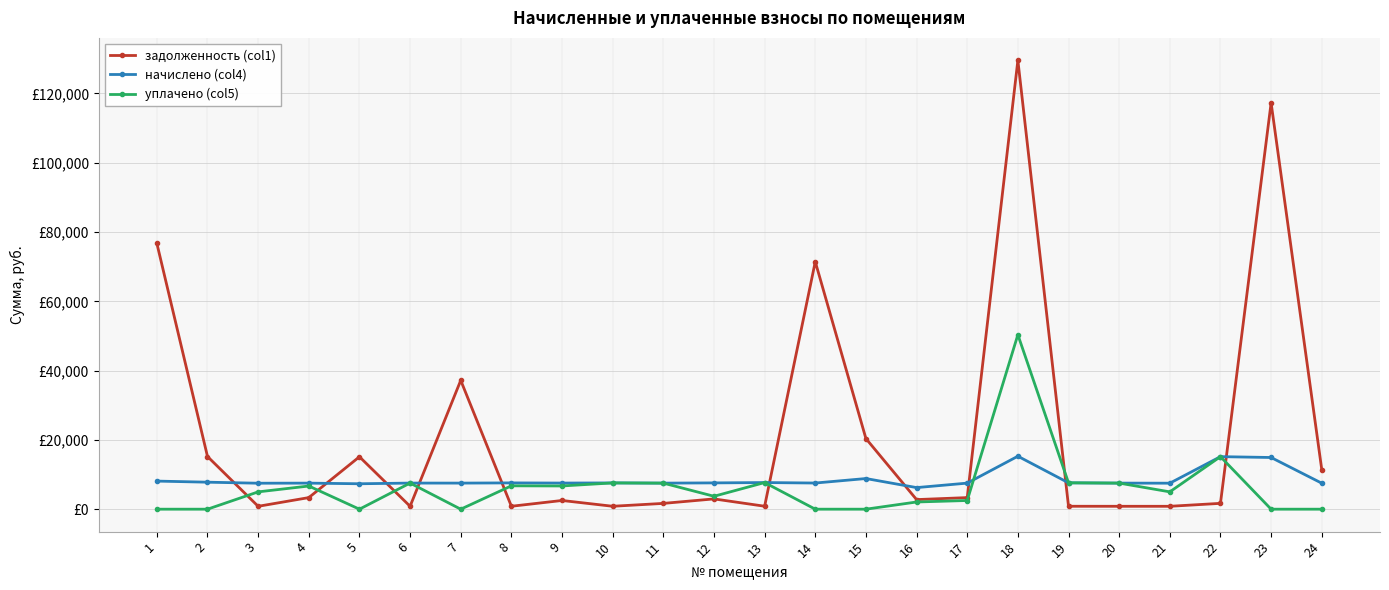

Reading right to left, transcribe all the data shown in this chart.

задолженность (col1): 24=11445.6	23=117294.4	22=1685.1	21=833.8	20=836.7	19=845.5	18=129572.5	17=3343.8	16=2769.9	15=20384.4	14=71441.2	13=854.2	12=2967.5	11=1671.9	10=842.5	9=2514.4	8=843.3	7=37190.4	6=837.4	5=15131.5	4=3343.8	3=833.0	2=15208.0	1=76740.1
начислено (col4): 24=7503.8	23=14921.8	22=15165.5	21=7503.8	20=7530.1	19=7609.1	18=15290.7	17=7523.5	16=6232.2	15=8847.7	14=7549.8	13=7688.2	12=7589.3	11=7523.5	10=7582.8	9=7543.3	8=7589.3	7=7530.1	6=7536.7	5=7339.1	4=7523.5	3=7497.2	2=7793.6	1=8109.8
уплачено (col5): 24=0.0	23=0.0	22=15165.5	21=5002.5	20=7530.1	19=7609.1	18=50361.3	17=2507.8	16=2077.4	15=0.0	14=0.0	13=7688.2	12=3729.8	11=7523.5	10=7582.8	9=6705.1	8=6746.1	7=0.0	6=7536.7	5=0.0	4=6687.5	3=4998.1	2=0.0	1=0.0